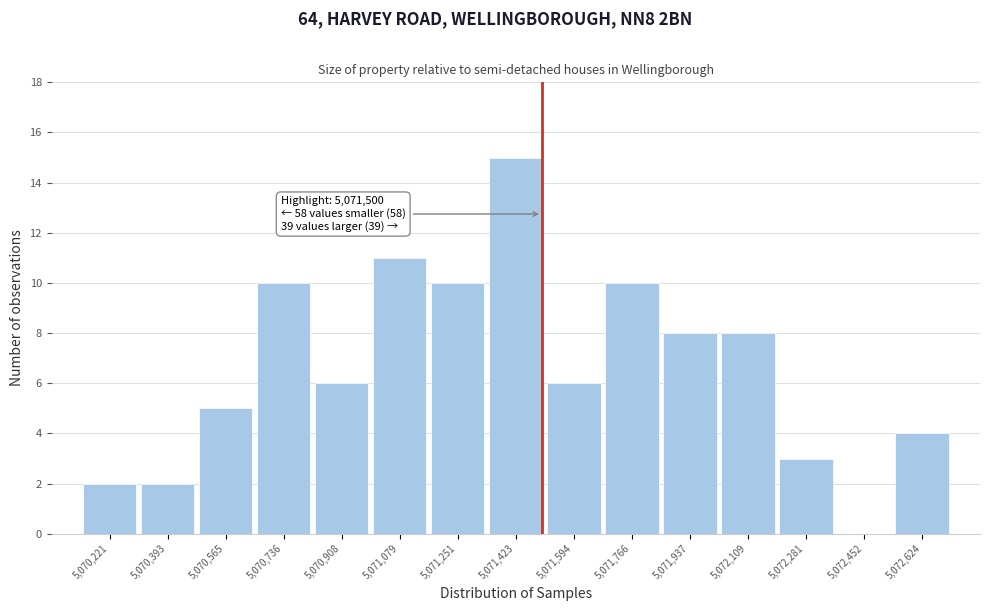

Which range on the x-axis has the tallest bar?

5071340 to 5071500